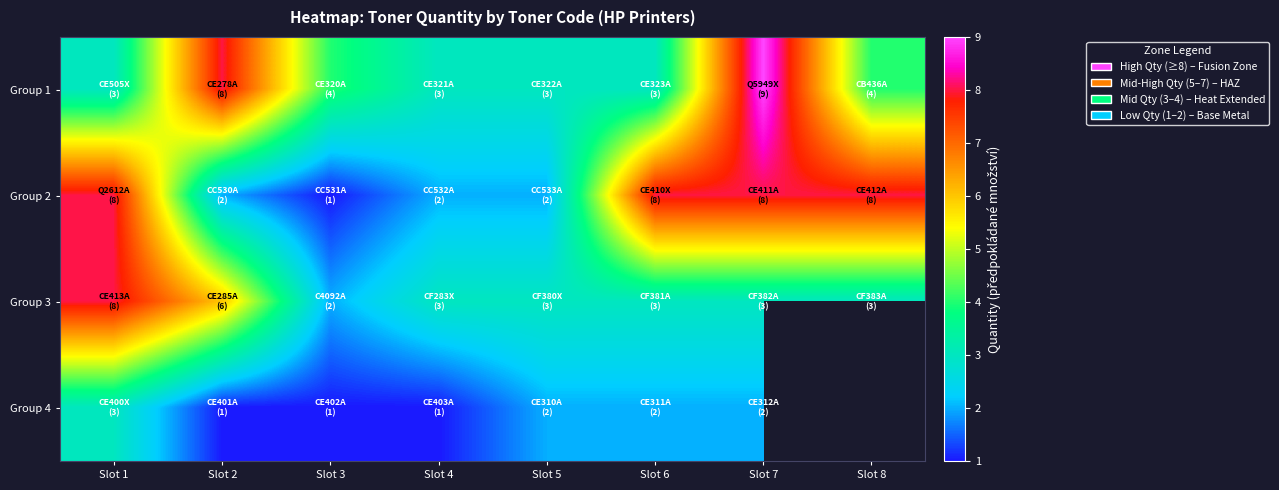

Where is Group 3 nearest to the value 5?

Slot 2